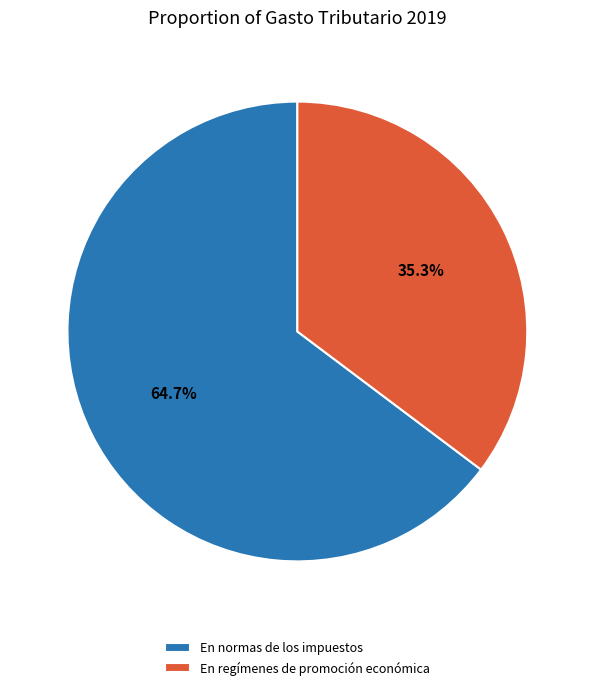

Count the number of slices in the pie.

2